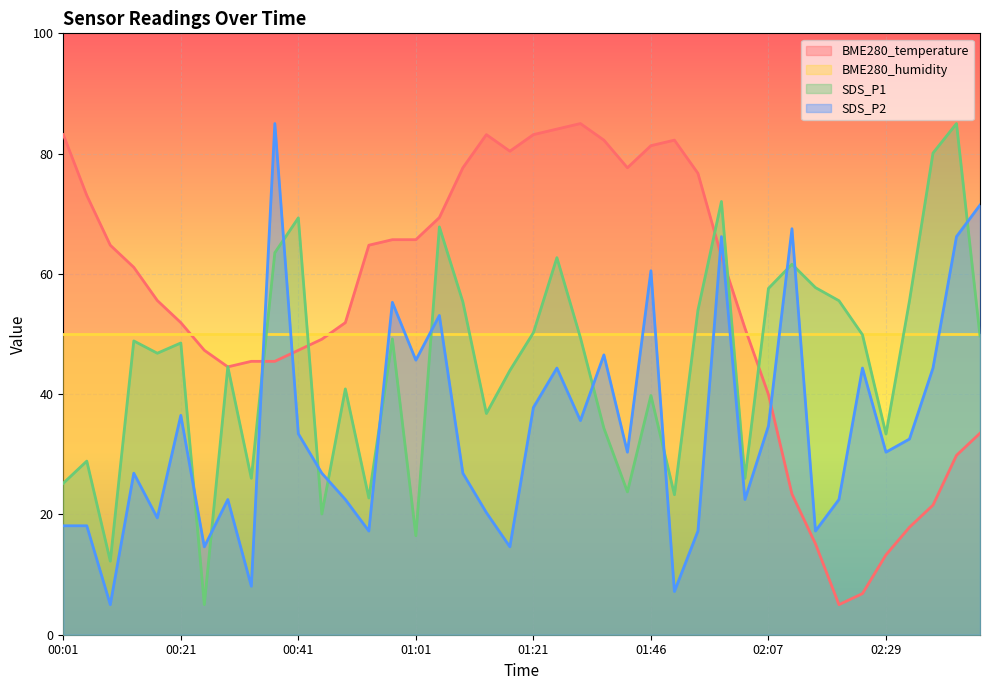

Between 00:25 and 01:50, which series saw the biggest shift?

BME280_temperature